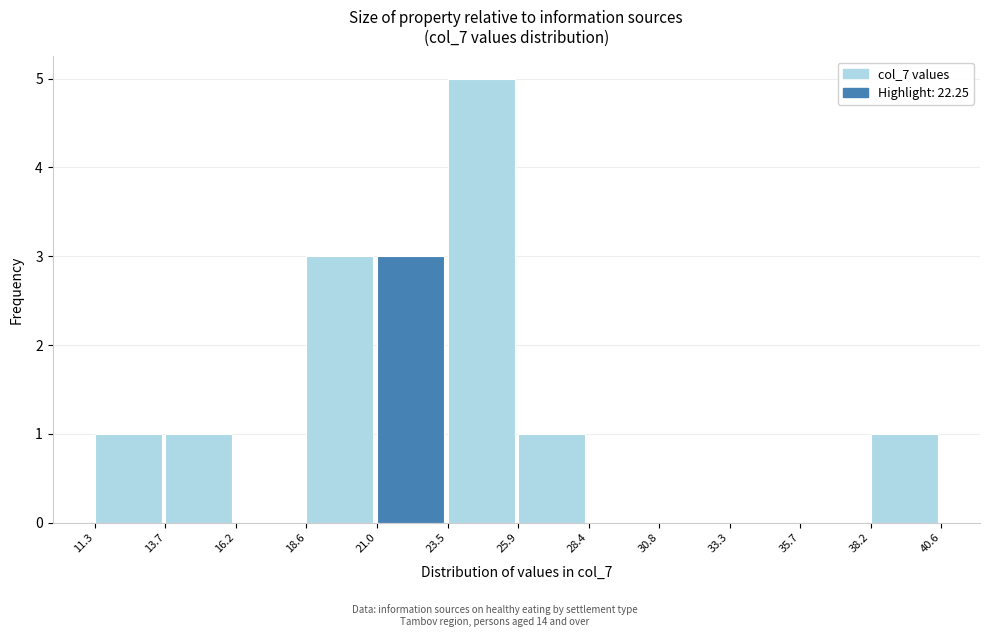

Which range on the x-axis has the tallest bar?

23.5 to 25.9